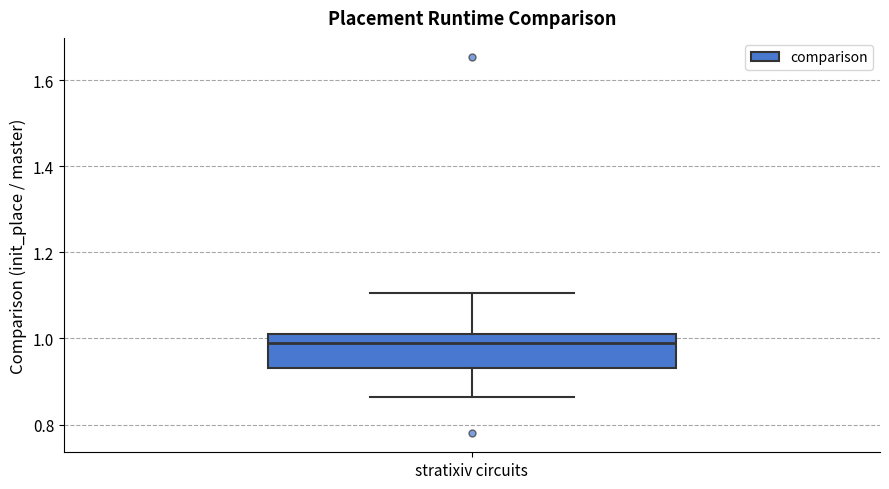

Transcribe this box plot: give where the median line is, the range the box spans, and where the two whiskers end, as read against the y-axis. The values are not printed on the chart, so give them approximately, as read against the axis.

median 0.98, box 0.94 to 1.00, whiskers 0.86 to 1.10